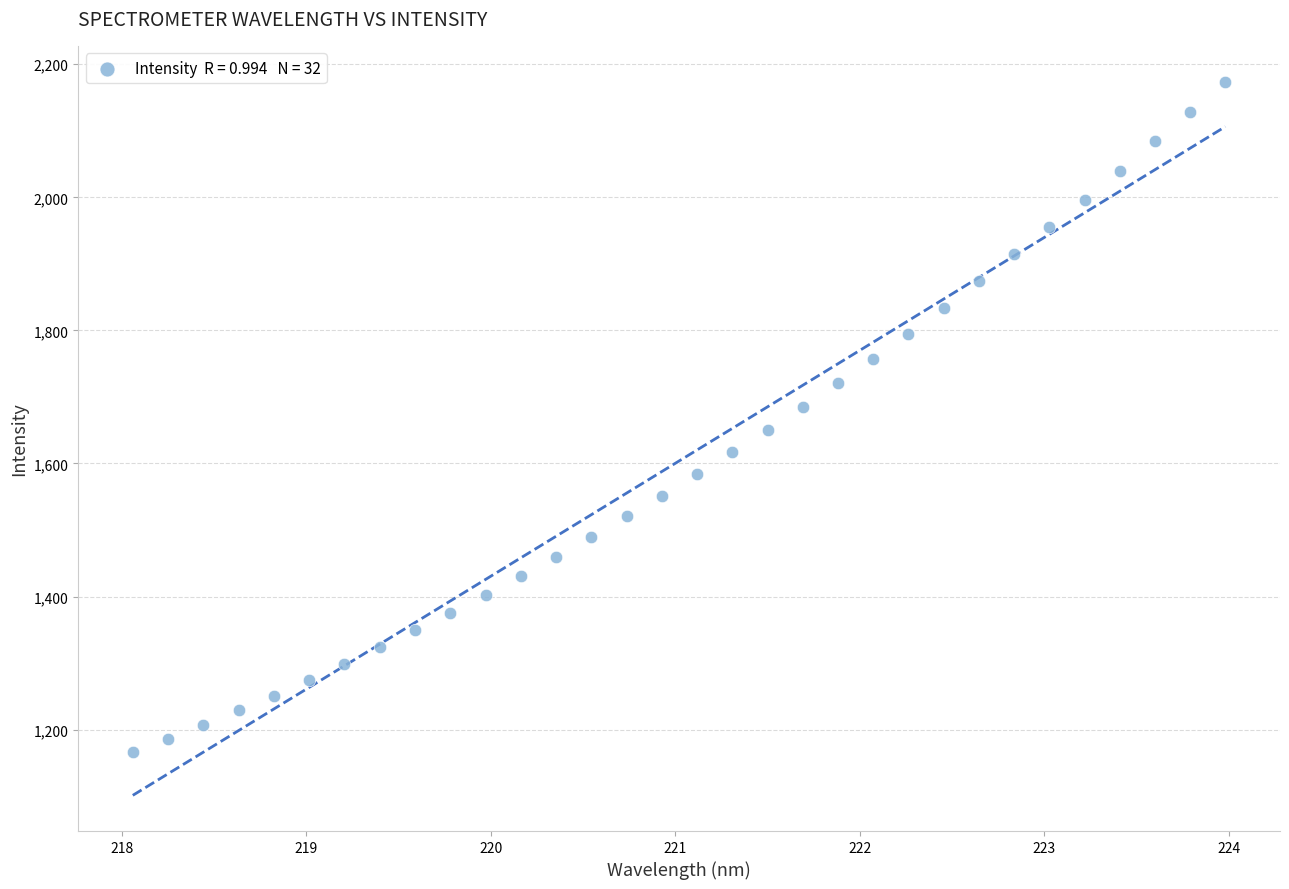

What is the range of Y values (max minus min)?

1007.6